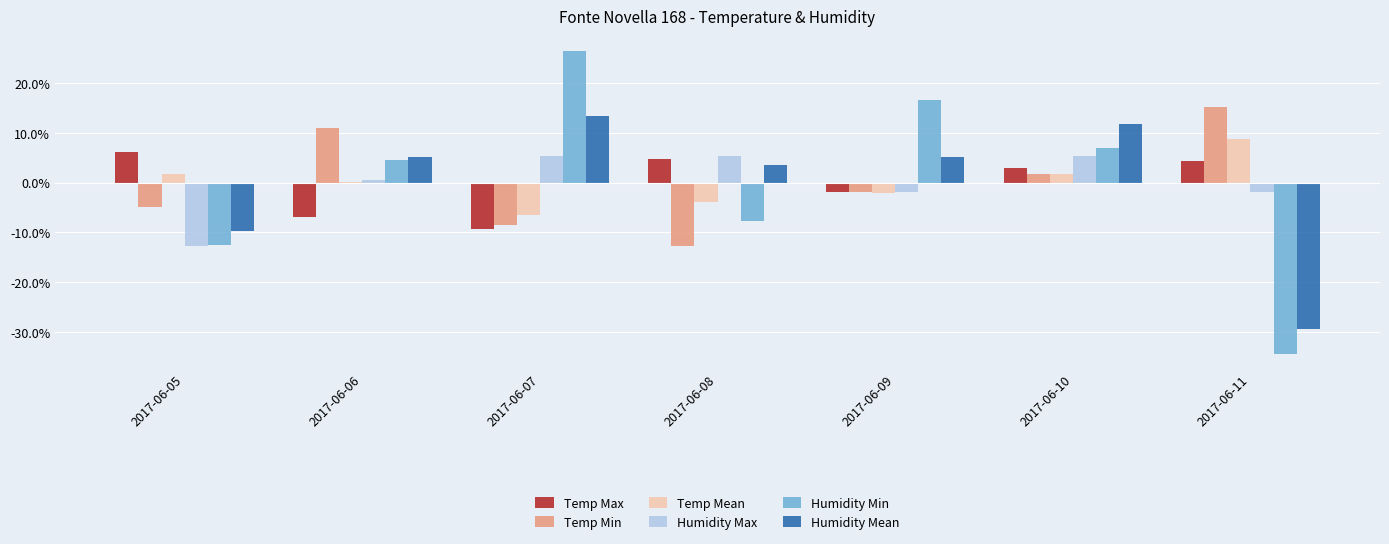

What is the approximate value of Temp Mean at 2017-06-09?

-2.1